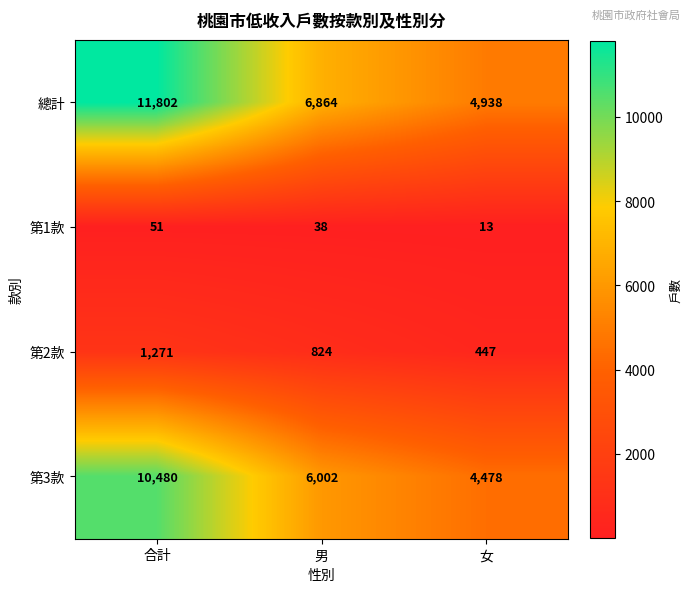

Is the value of 總計 at 男 greater than the value of 第1款 at 女?

Yes